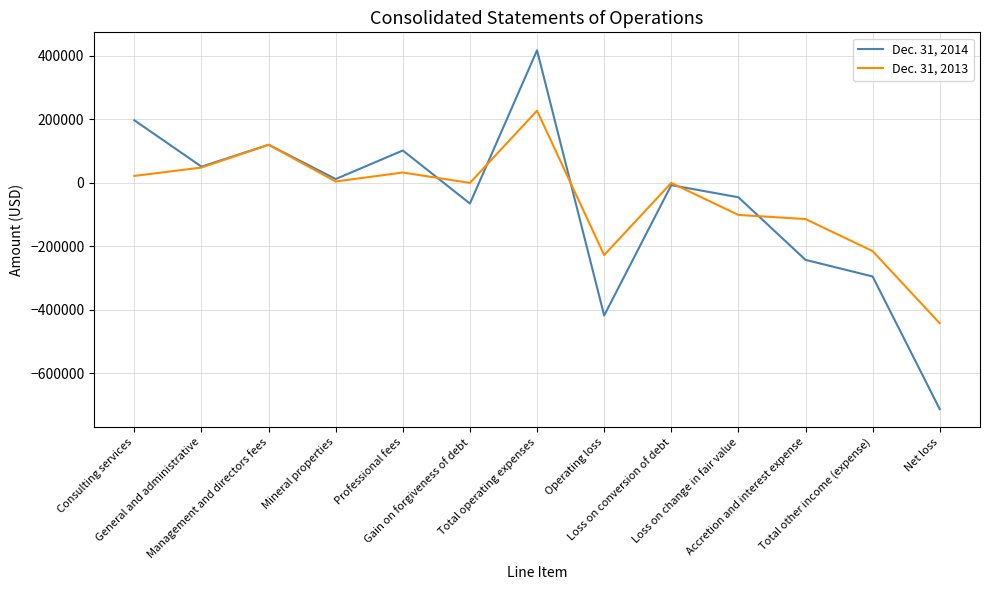

What is the maximum value shown in the chart?

417491